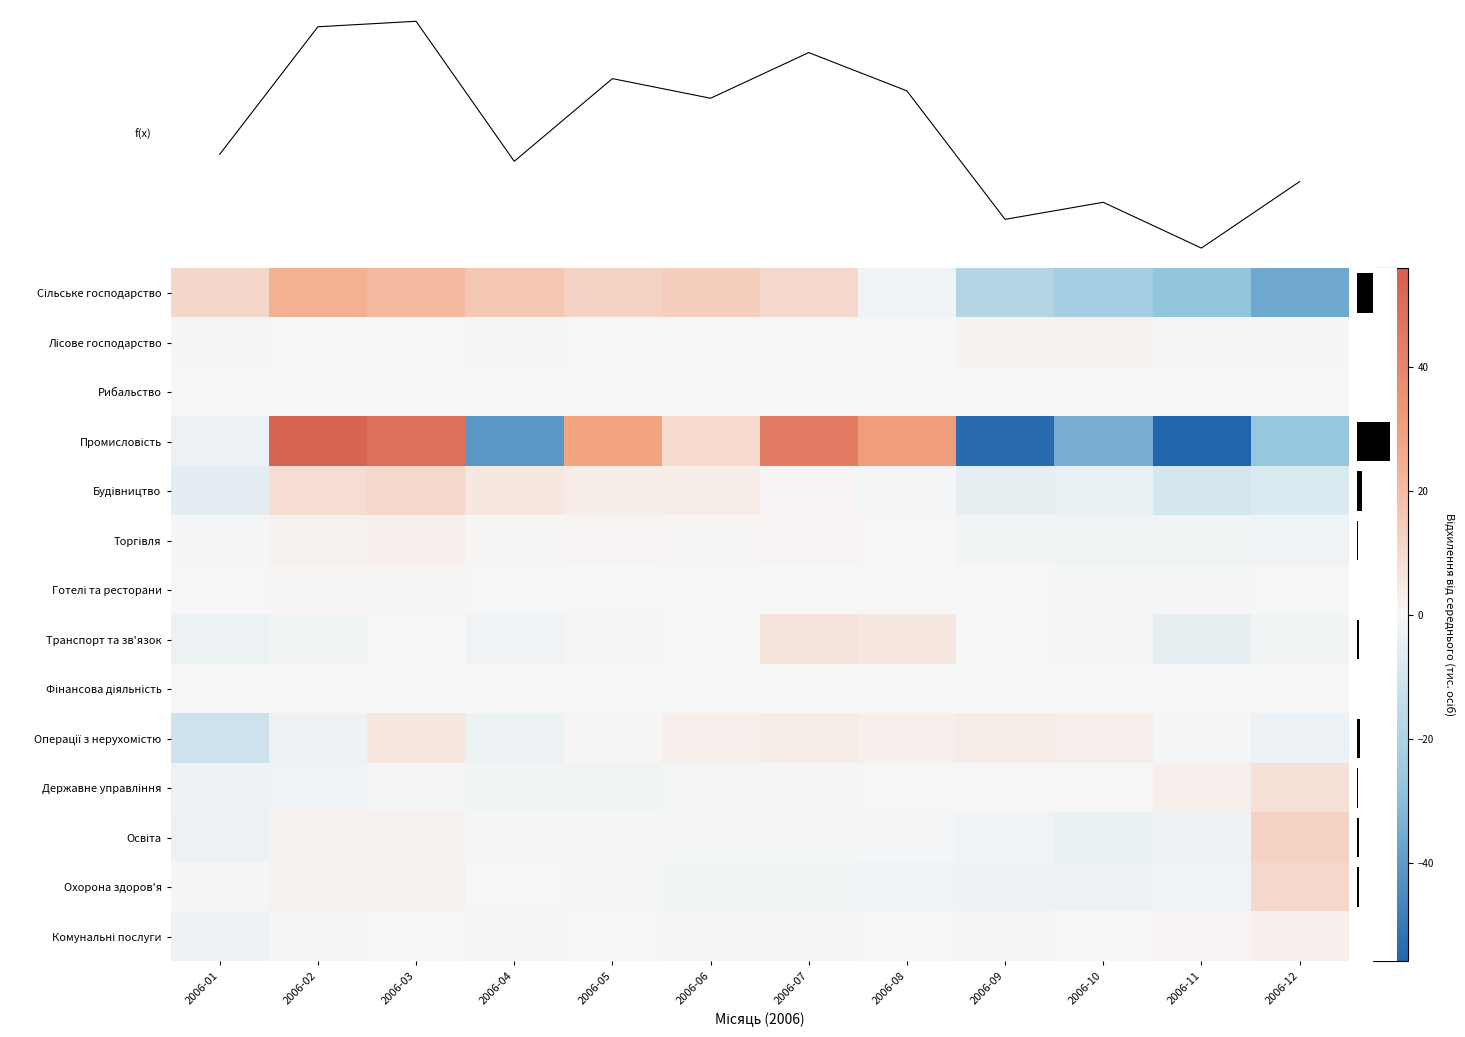

How many values in the Транспорт та зв'язок series are below 0?

8